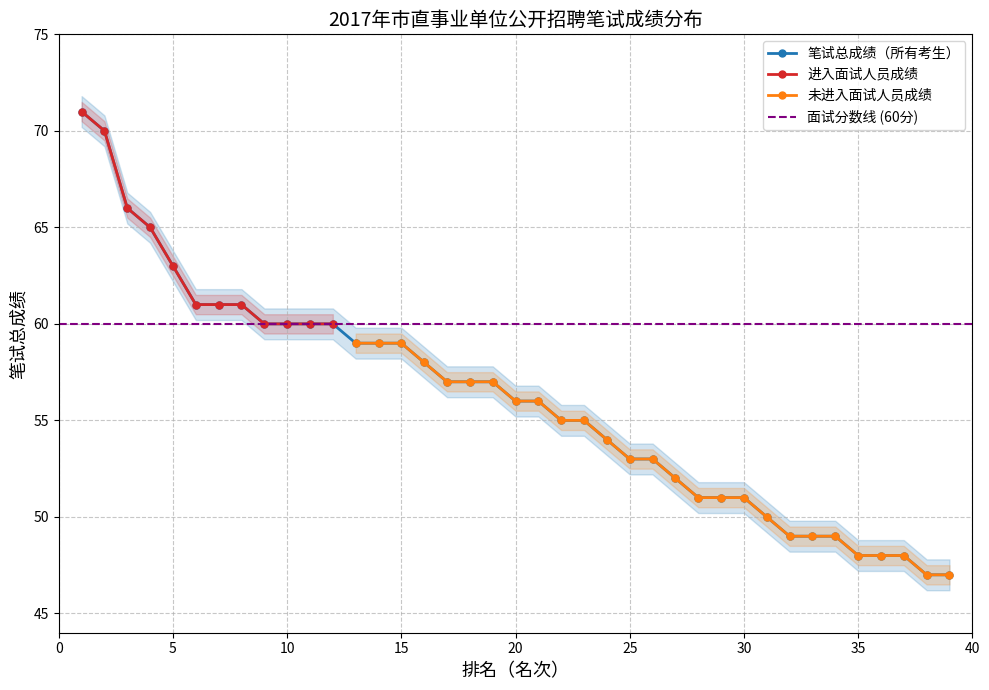

True or false: 笔试总成绩 and 笔试分数 cross at least once.

False